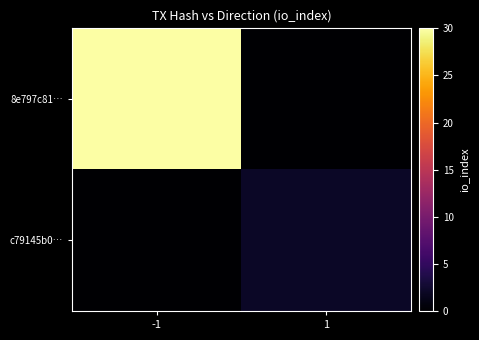

List the series in order of their overall mean, lowest first.

c79145b0…, 8e797c81…